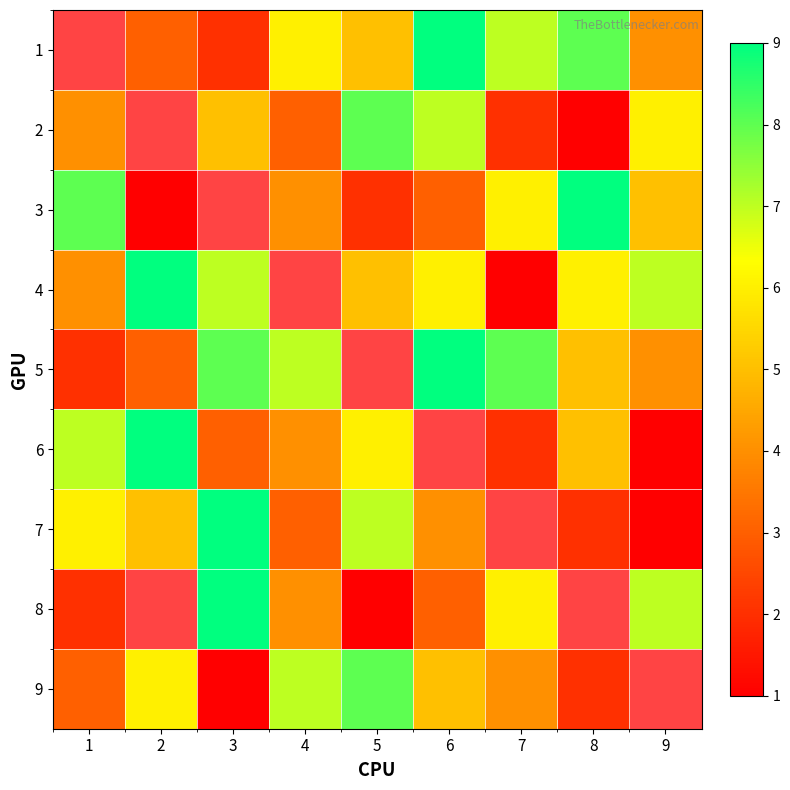

List the series in order of their peak value, highest first.

1, 3, 4, 5, 6, 7, 8, 2, 9